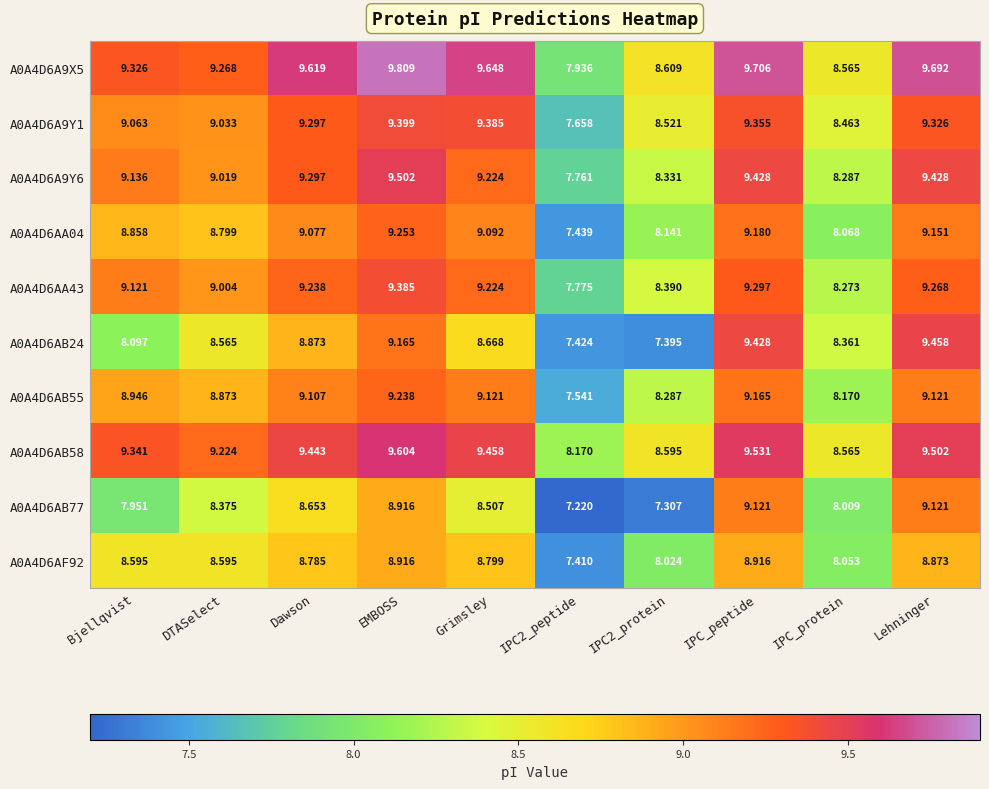

At IPC2_protein, list the series in order from smallest to largest.

A0A4D6AB77, A0A4D6AB24, A0A4D6AF92, A0A4D6AA04, A0A4D6AB55, A0A4D6A9Y6, A0A4D6AA43, A0A4D6A9Y1, A0A4D6AB58, A0A4D6A9X5